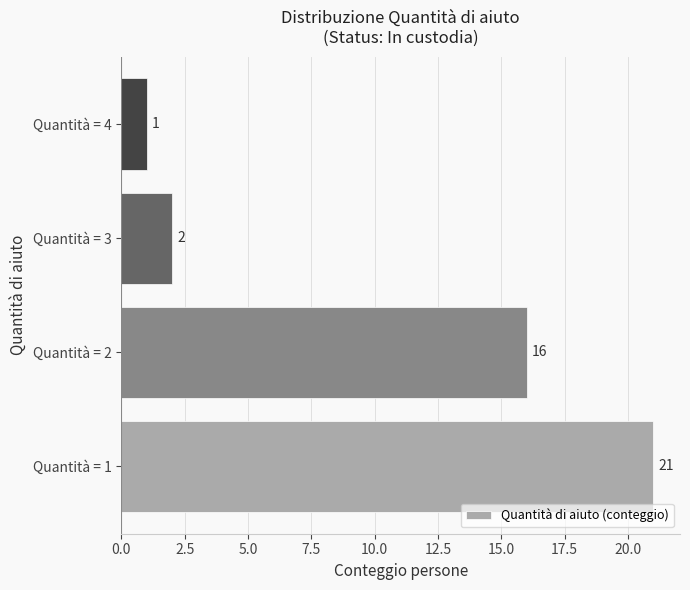

Which label corresponds to the smallest value in the chart?

Quantità = 4